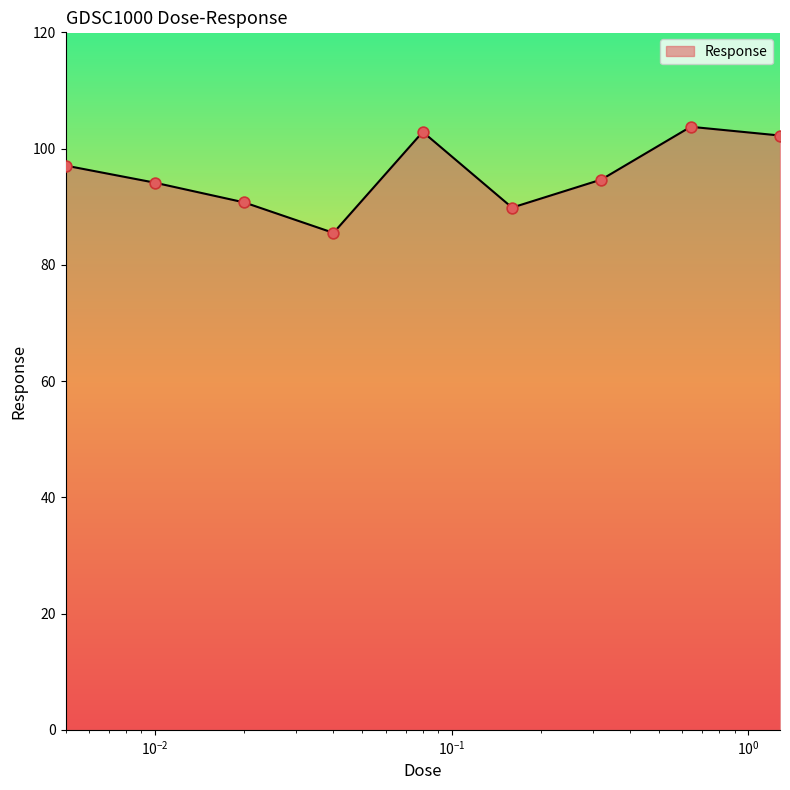

What is the difference between the maximum and minimum values?

18.3